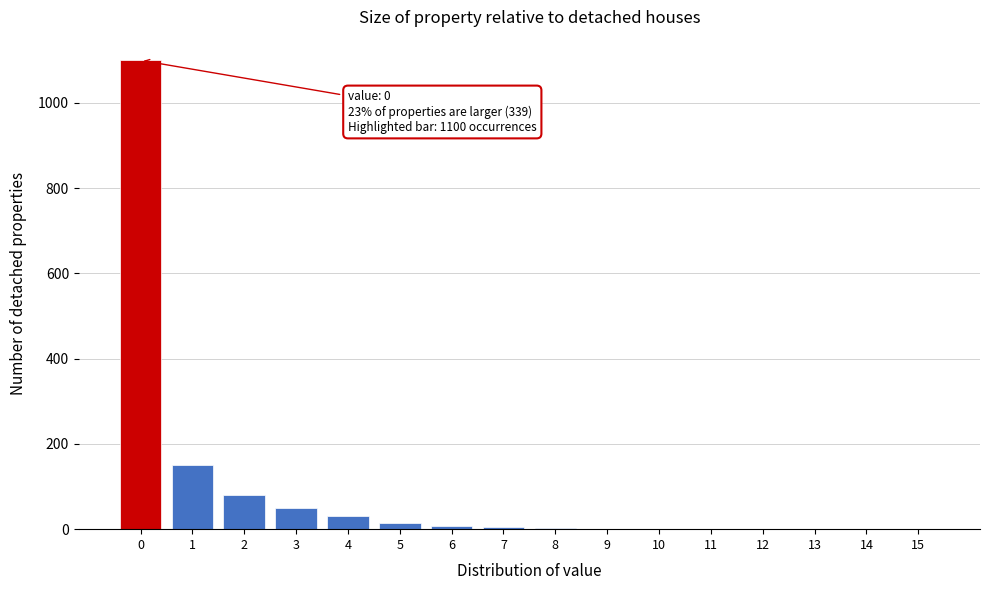

What is the maximum value shown in the chart?

1100